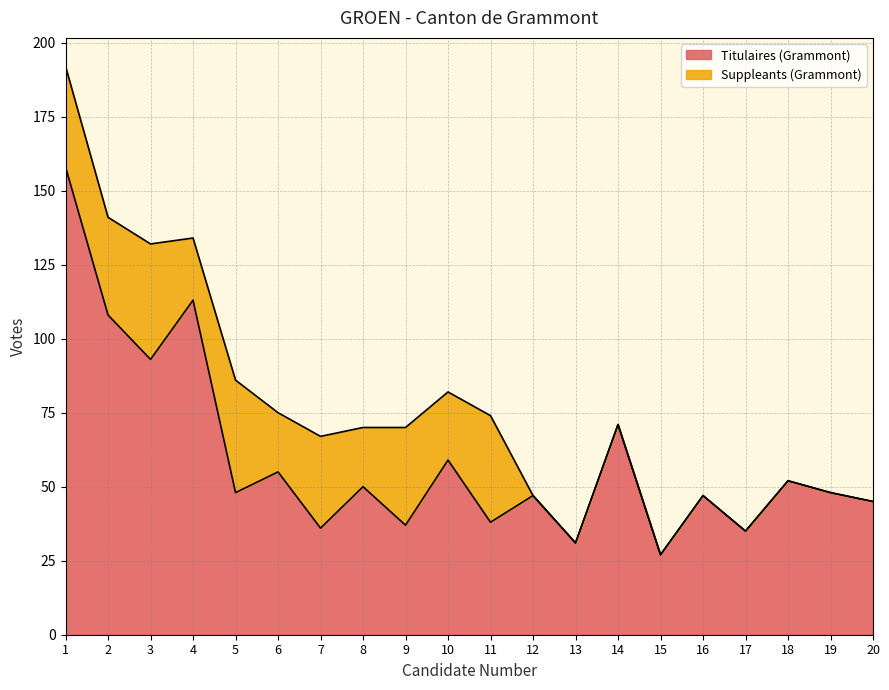

List the labels in order of value, smallest first.

15, 13, 17, 7, 9, 11, 20, 12, 16, 5, 19, 8, 18, 6, 10, 14, 3, 2, 4, 1